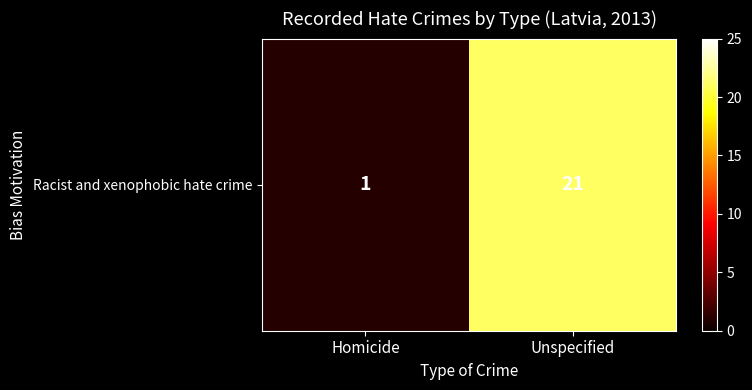

How many values are below 21?

1